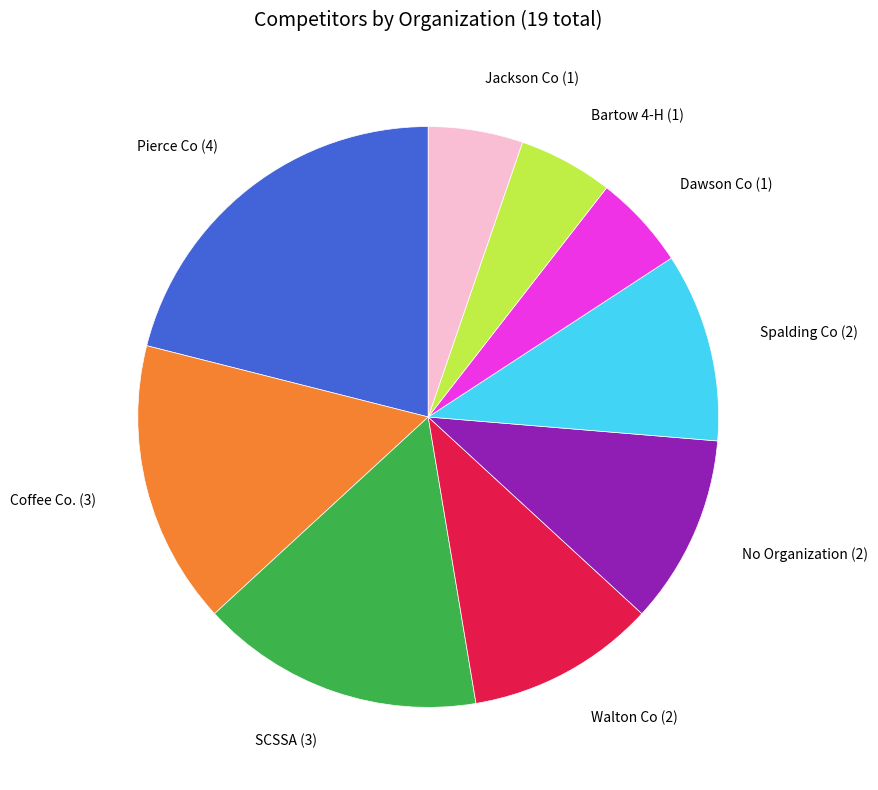

Is there any slice that represents more than half of the pie?

No